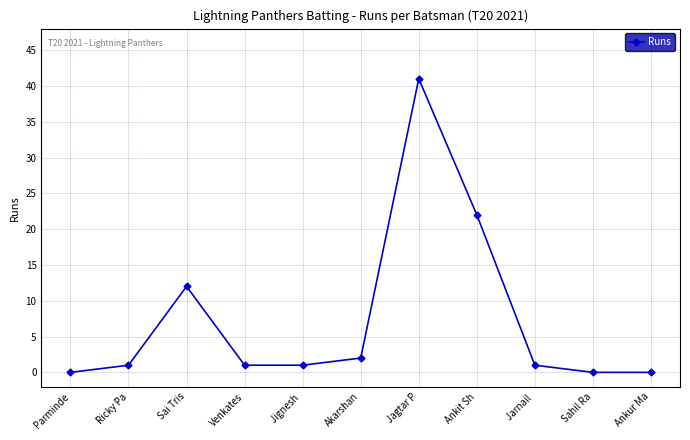

True or false: the data shows 1 at Jarnail .

True